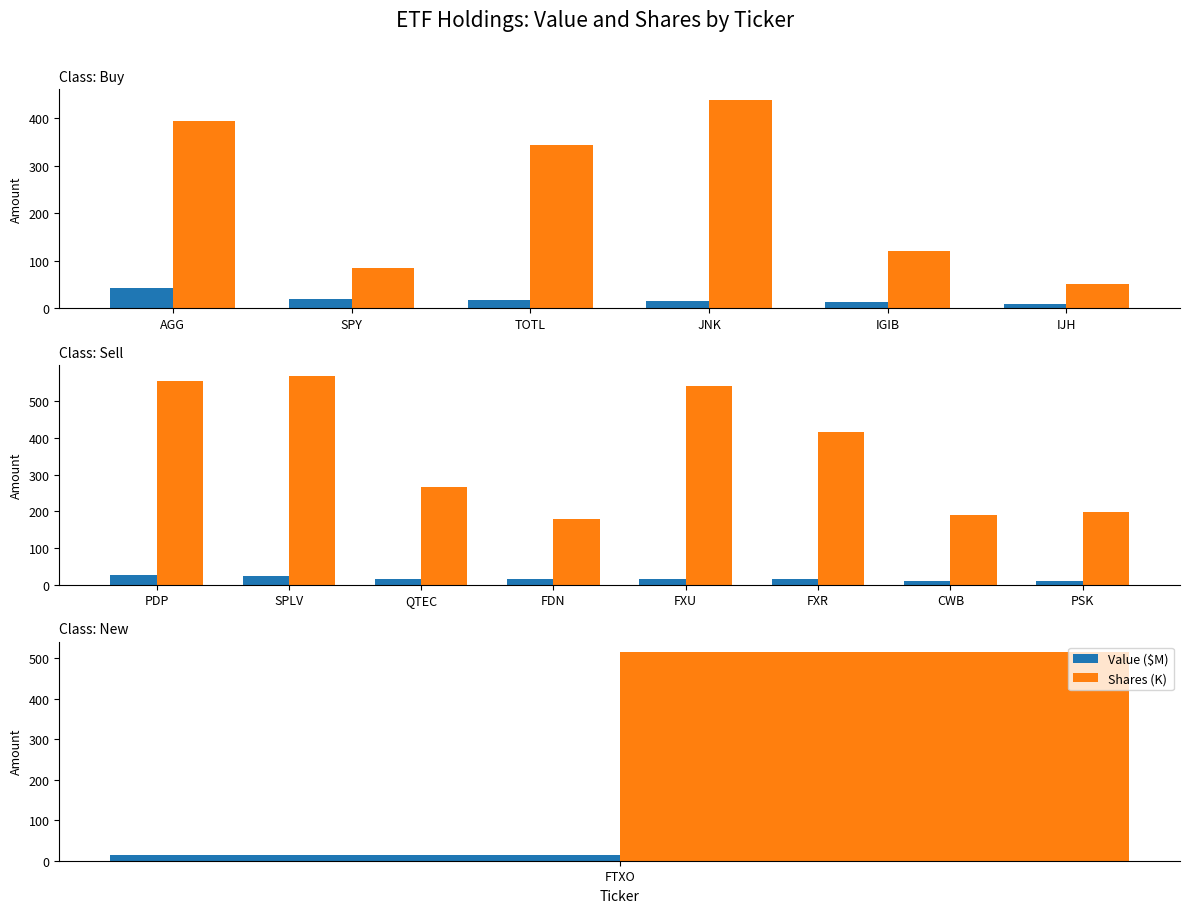

The Value ($M) series shows 7.9 at FXR. True or false?

False